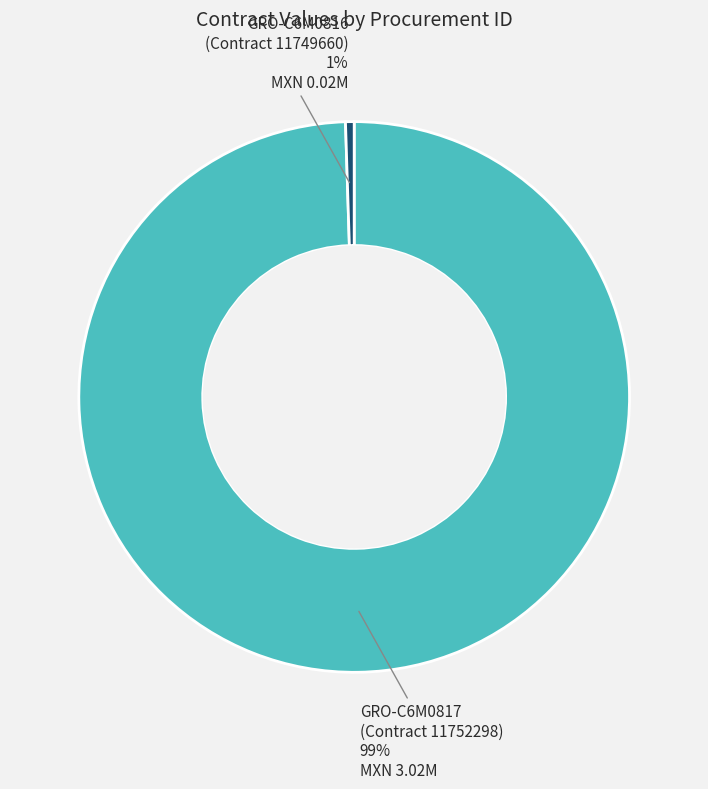

Does any single category account for the majority?

Yes